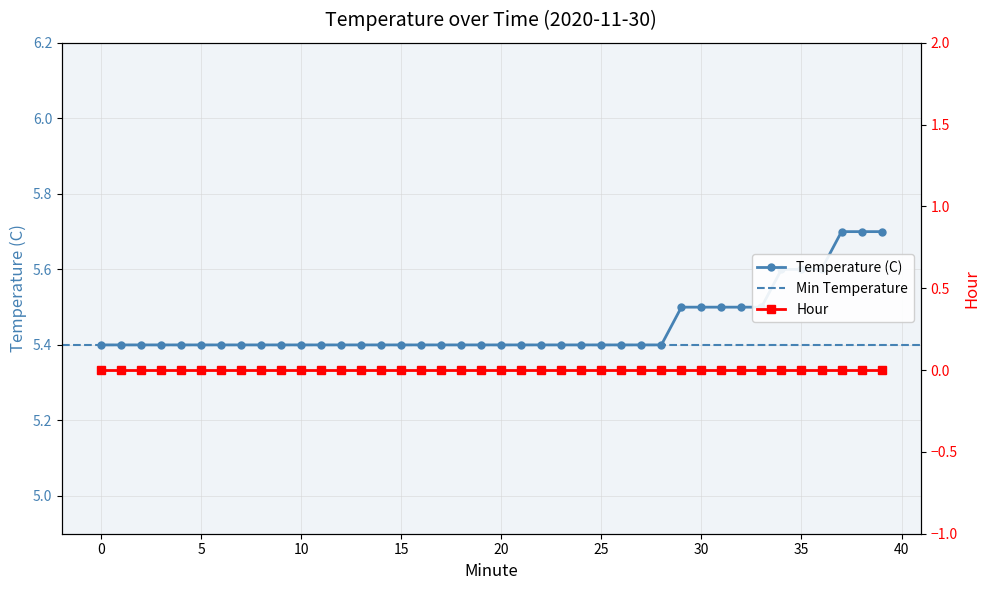

Count the Temperature (C) values in the range 5 to 6.

40